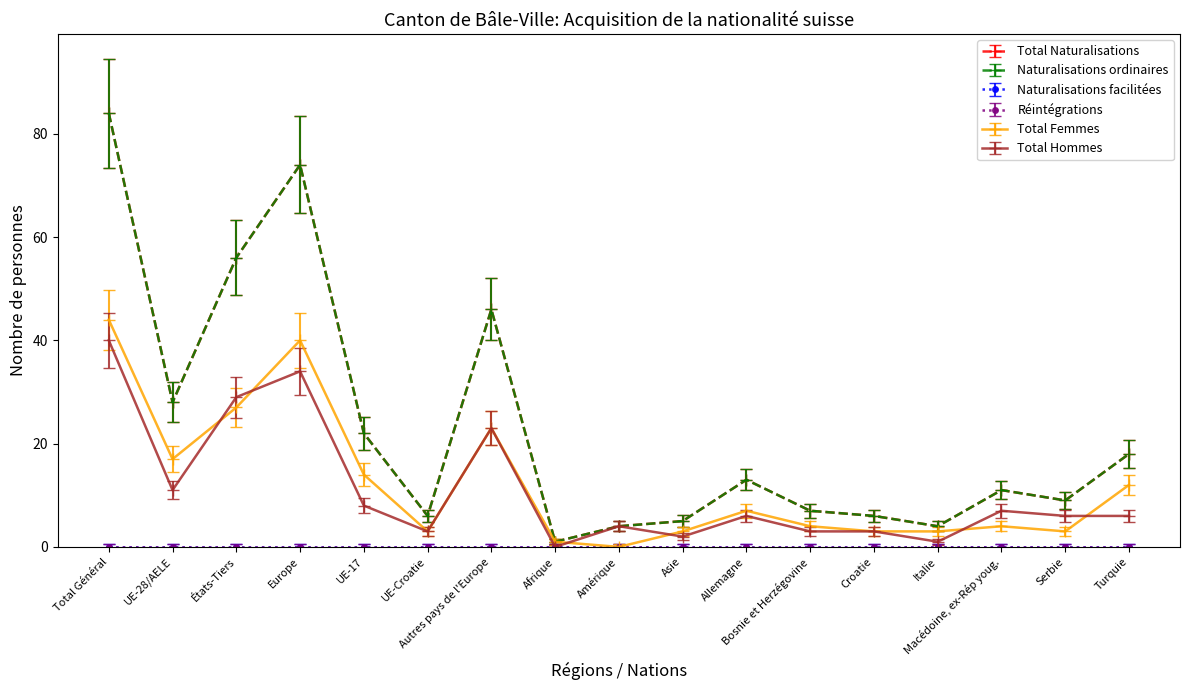

Between Amérique and Allemagne, which series saw the biggest shift?

Total Naturalisations